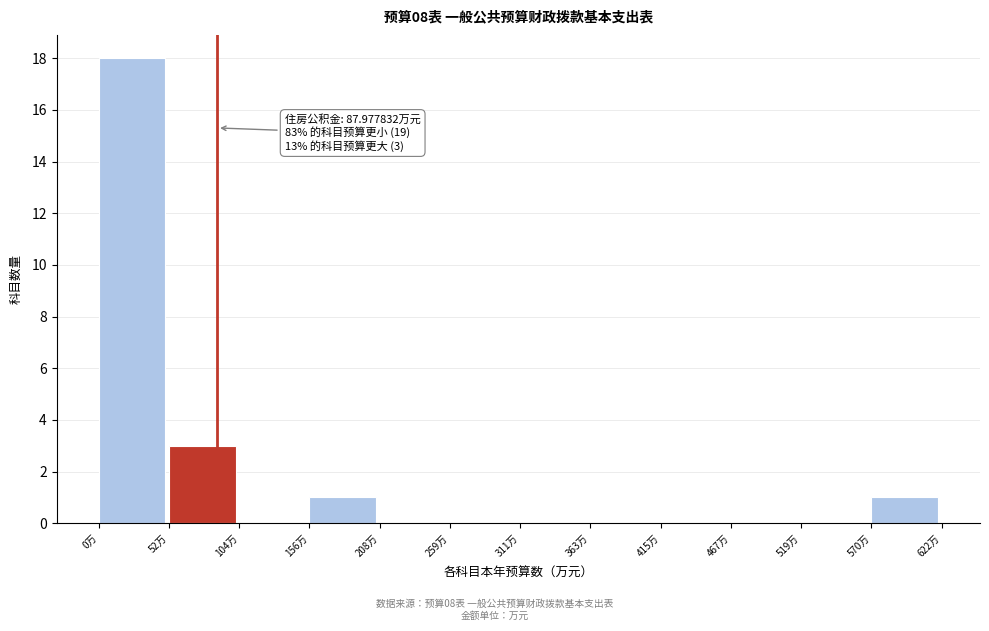

Which range on the x-axis has the tallest bar?

0 to 50